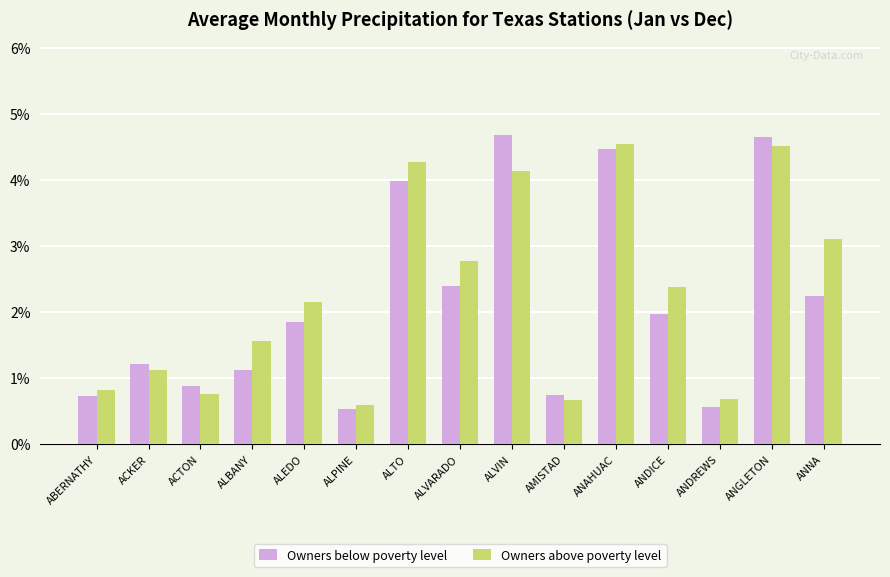

Which series has the largest total across all categories?

Owners above poverty level